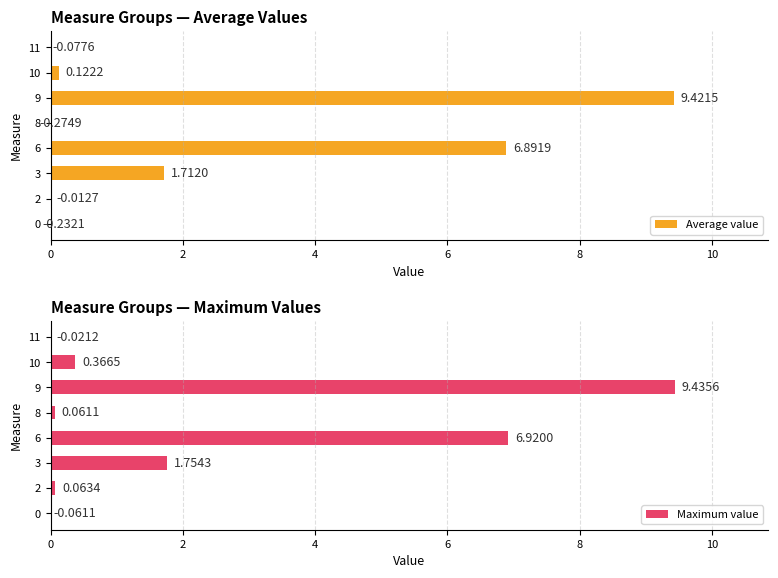

What is the sum of all Maximum value values?

18.5